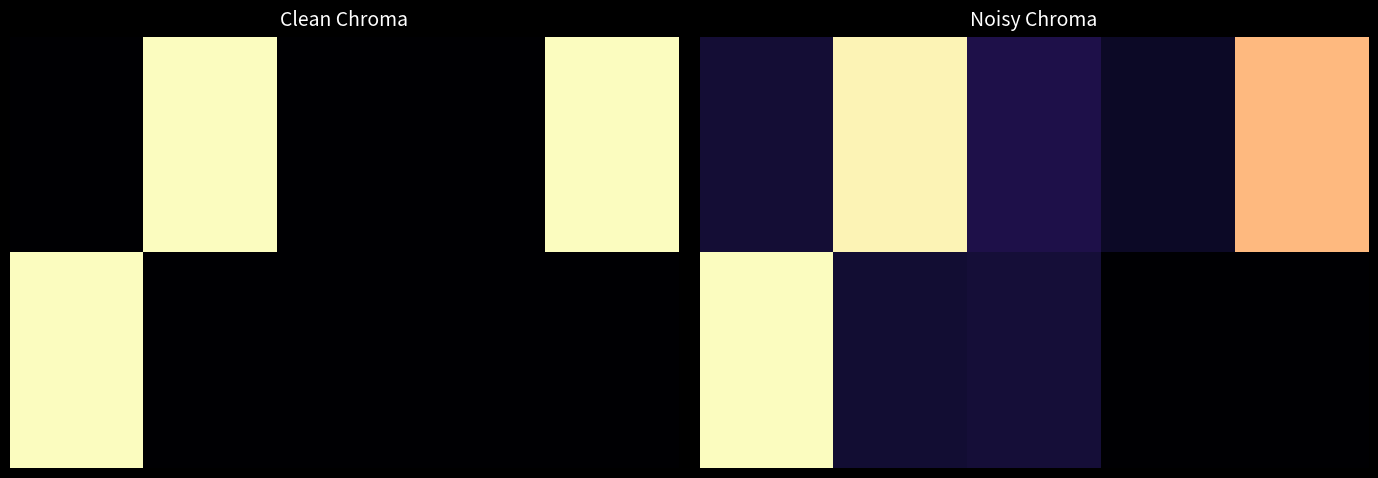

Count the number of categories in the chart.

5